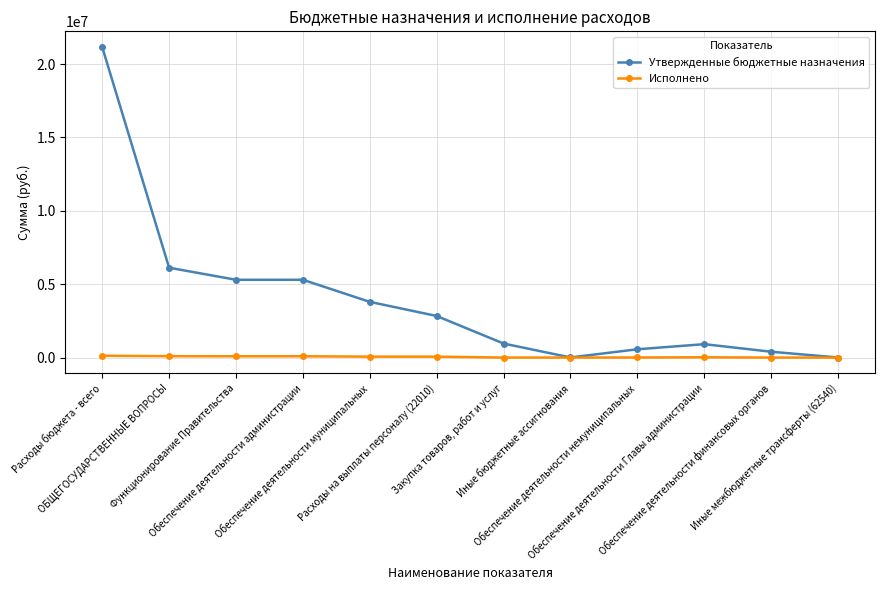

List the series in order of their overall mean, highest first.

Утвержденные бюджетные назначения, Исполнено